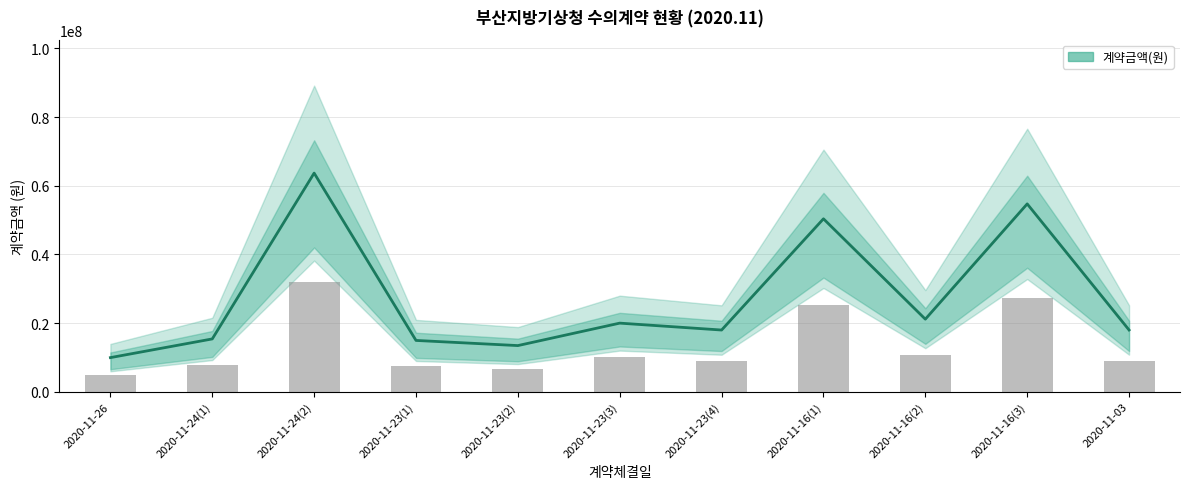

Reading right to left, extract all data points from this chart.

18000000	54734000	21153000	50390000	17990500	20000000	13460000	14960000	63702000	15400000	9955000